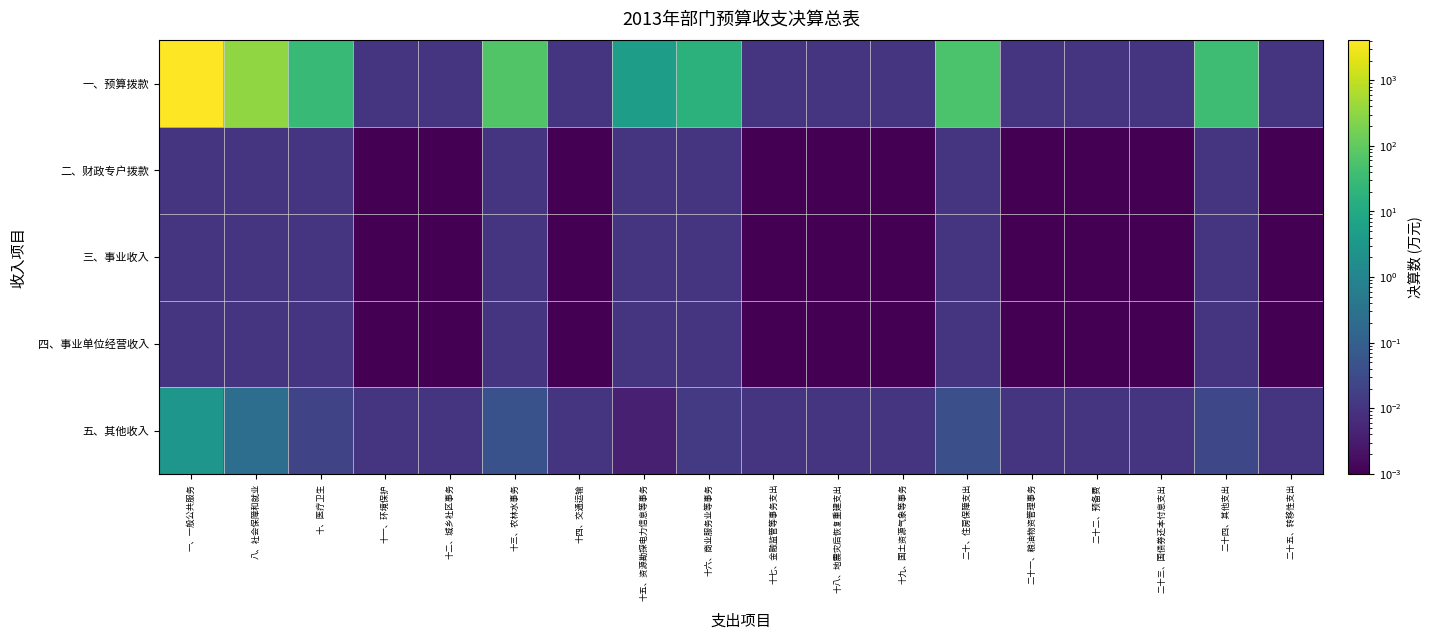

Reading left to right, list all the values displayed in this chart.

一、预算拨款: 一、一般公共服务=4049.1	八、社会保障和就业=323.9	十、医疗卫生=30.9	十一、环境保护=0.0	十二、城乡社区事务=0.0	十三、农林水事务=63.5	十四、交通运输=0.0	十五、资源勘探电力信息等事务=5.0	十六、商业服务业等事务=17.6	十七、金融监管等事务支出=0.0	十八、地震灾后恢复重建支出=0.0	十九、国土资源气象等事务=0.0	二十、住房保障支出=55.4	二十一、粮油物资管理事务=0.0	二十二、预备费=0.0	二十三、国债券还本付息支出=0.0	二十四、其他支出=36.8	二十五、转移性支出=0.0
二、财政专户拨款: 一、一般公共服务=0.0	八、社会保障和就业=0.0	十、医疗卫生=0.0	十一、环境保护=0.0	十二、城乡社区事务=0.0	十三、农林水事务=0.0	十四、交通运输=0.0	十五、资源勘探电力信息等事务=0.0	十六、商业服务业等事务=0.0	十七、金融监管等事务支出=0.0	十八、地震灾后恢复重建支出=0.0	十九、国土资源气象等事务=0.0	二十、住房保障支出=0.0	二十一、粮油物资管理事务=0.0	二十二、预备费=0.0	二十三、国债券还本付息支出=0.0	二十四、其他支出=0.0	二十五、转移性支出=0.0
三、事业收入: 一、一般公共服务=0.0	八、社会保障和就业=0.0	十、医疗卫生=0.0	十一、环境保护=0.0	十二、城乡社区事务=0.0	十三、农林水事务=0.0	十四、交通运输=0.0	十五、资源勘探电力信息等事务=0.0	十六、商业服务业等事务=0.0	十七、金融监管等事务支出=0.0	十八、地震灾后恢复重建支出=0.0	十九、国土资源气象等事务=0.0	二十、住房保障支出=0.0	二十一、粮油物资管理事务=0.0	二十二、预备费=0.0	二十三、国债券还本付息支出=0.0	二十四、其他支出=0.0	二十五、转移性支出=0.0
四、事业单位经营收入: 一、一般公共服务=0.0	八、社会保障和就业=0.0	十、医疗卫生=0.0	十一、环境保护=0.0	十二、城乡社区事务=0.0	十三、农林水事务=0.0	十四、交通运输=0.0	十五、资源勘探电力信息等事务=0.0	十六、商业服务业等事务=0.0	十七、金融监管等事务支出=0.0	十八、地震灾后恢复重建支出=0.0	十九、国土资源气象等事务=0.0	二十、住房保障支出=0.0	二十一、粮油物资管理事务=0.0	二十二、预备费=0.0	二十三、国债券还本付息支出=0.0	二十四、其他支出=0.0	二十五、转移性支出=0.0
五、其他收入: 一、一般公共服务=3.0	八、社会保障和就业=0.2	十、医疗卫生=0.0	十一、环境保护=0.0	十二、城乡社区事务=0.0	十三、农林水事务=0.0	十四、交通运输=0.0	十五、资源勘探电力信息等事务=0.0	十六、商业服务业等事务=0.0	十七、金融监管等事务支出=0.0	十八、地震灾后恢复重建支出=0.0	十九、国土资源气象等事务=0.0	二十、住房保障支出=0.0	二十一、粮油物资管理事务=0.0	二十二、预备费=0.0	二十三、国债券还本付息支出=0.0	二十四、其他支出=0.0	二十五、转移性支出=0.0